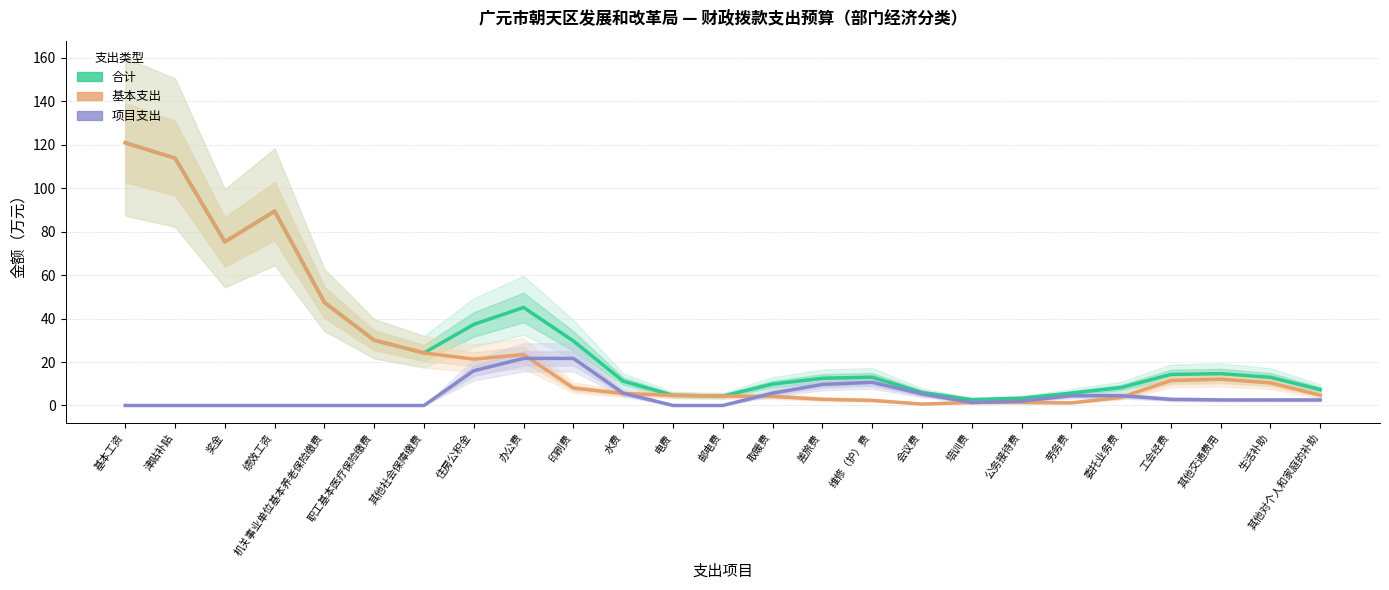

Does the chart have visible grid lines?

Yes